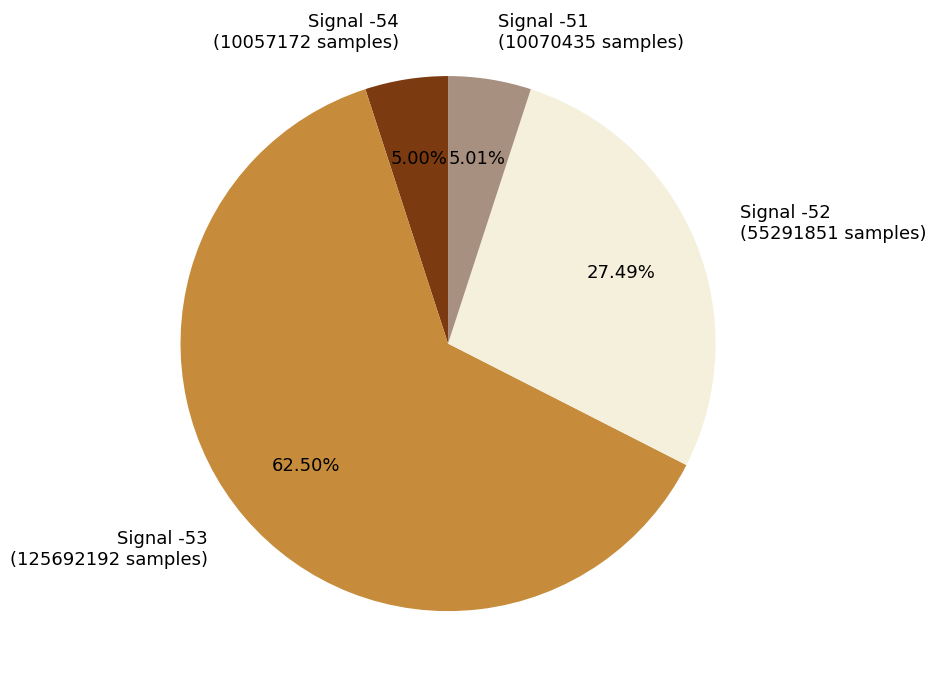

Is there a majority slice in this chart?

Yes